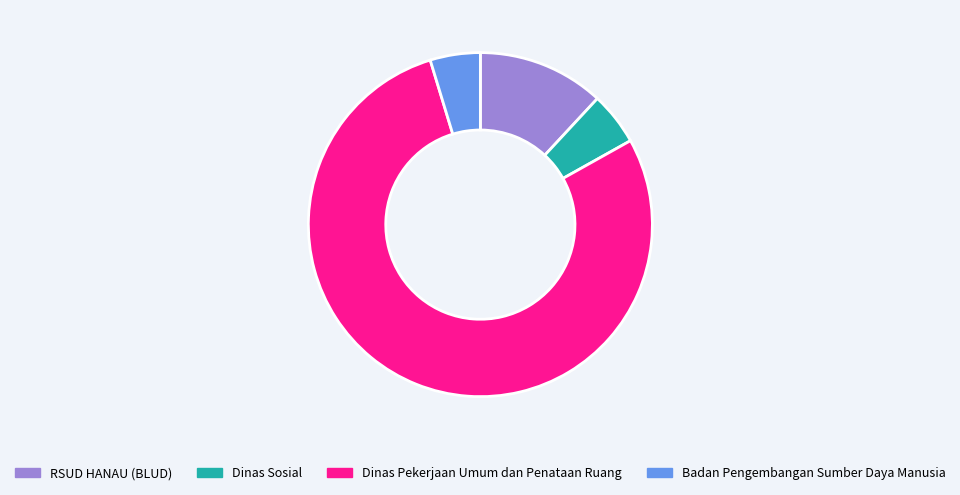

How many segments does this pie chart have?

4